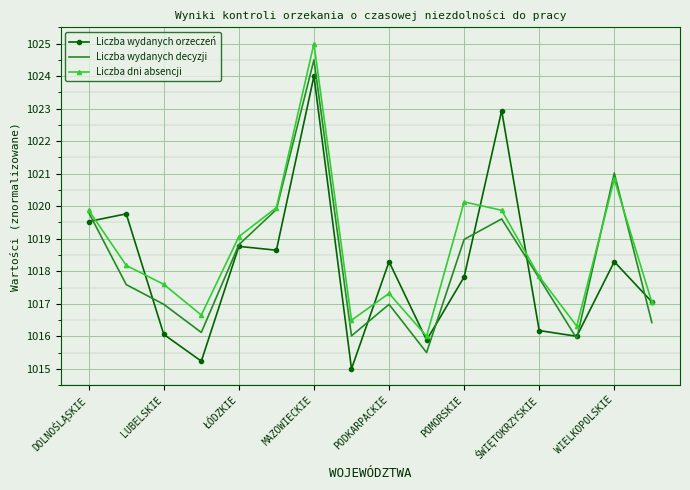

What is the highest value of the Liczba wydanych orzeczeń series?

1024.0